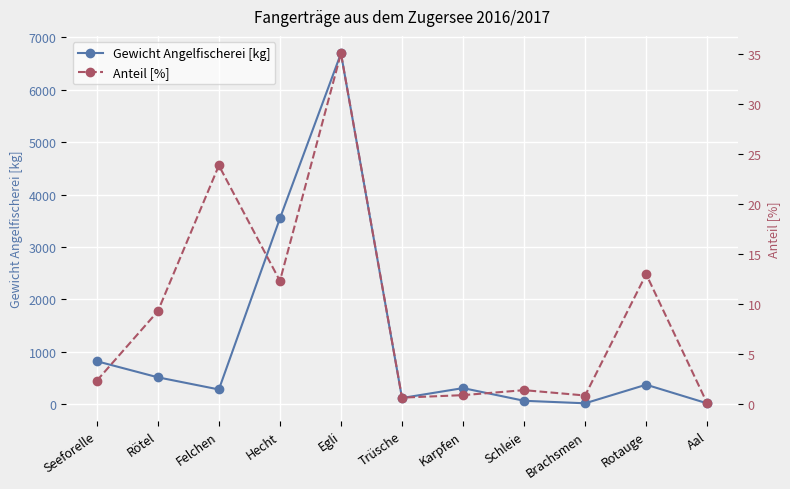

True or false: Gewicht Angelfischerei [kg] and Anteil [%] intersect in this chart.

False